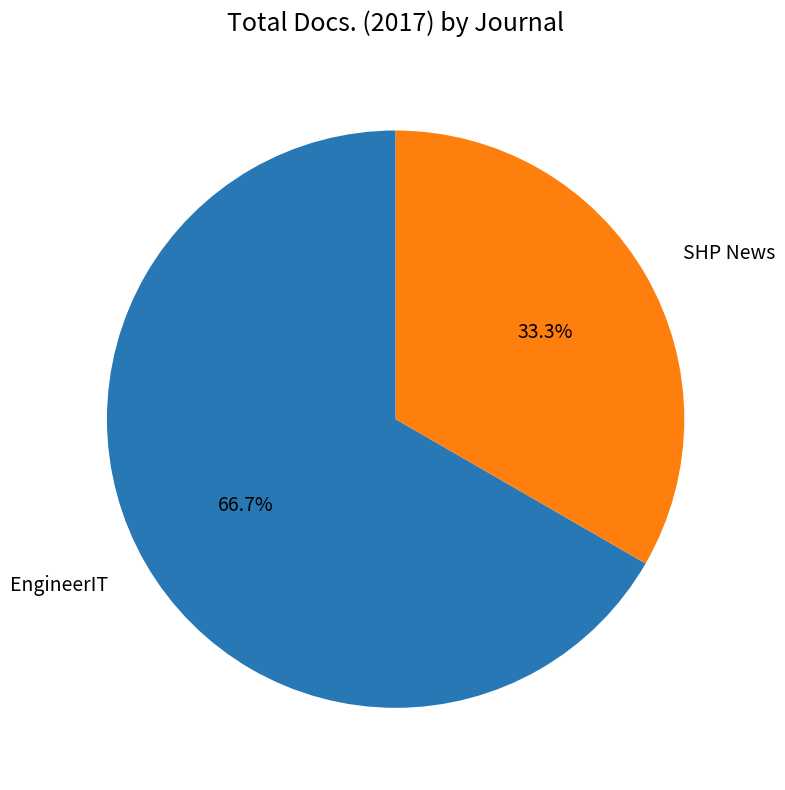

Is it true that SHP News is 40% of the pie?

False